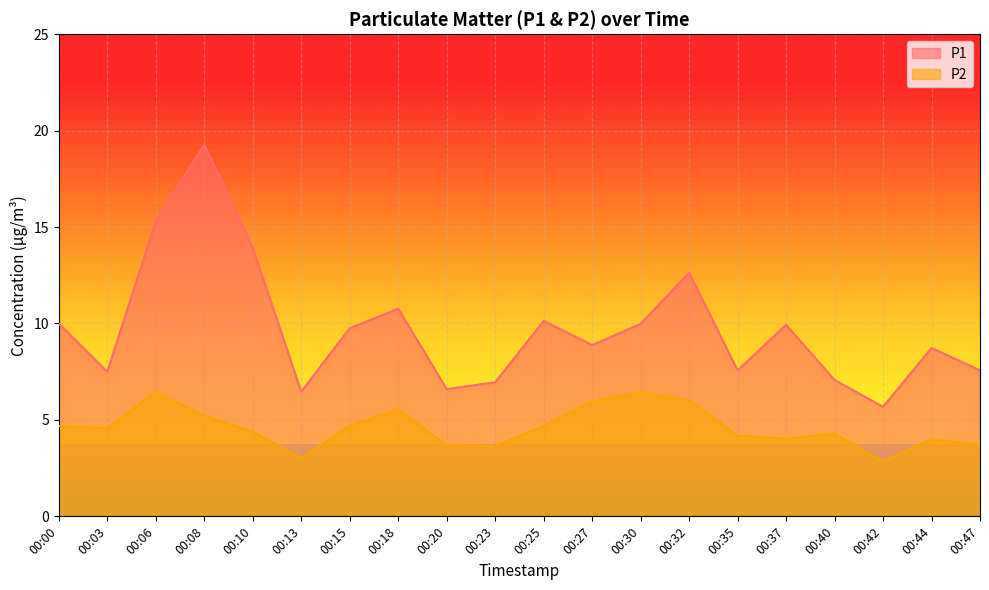

Which series has the widest spread of values?

P1